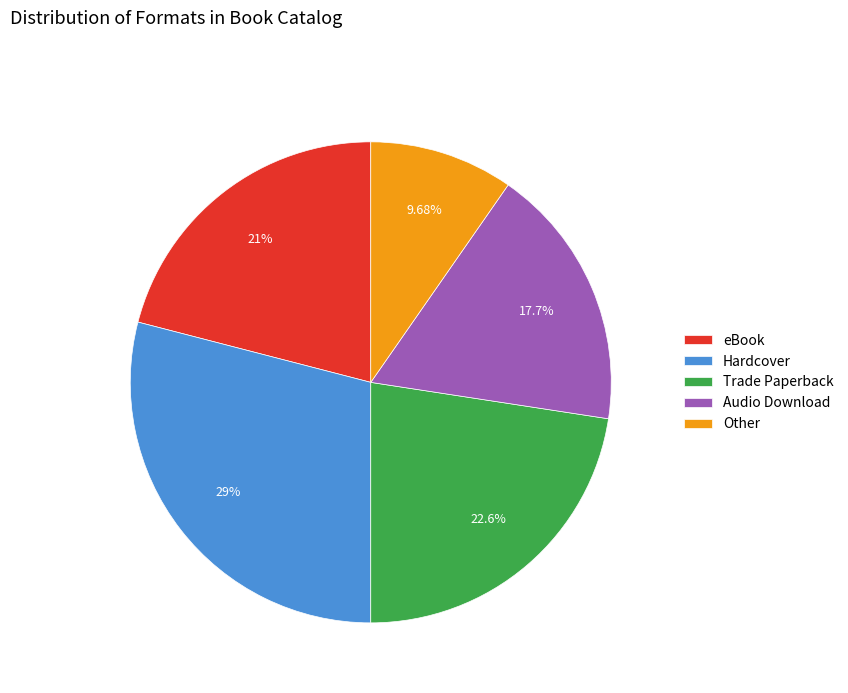

How many segments does this pie chart have?

5